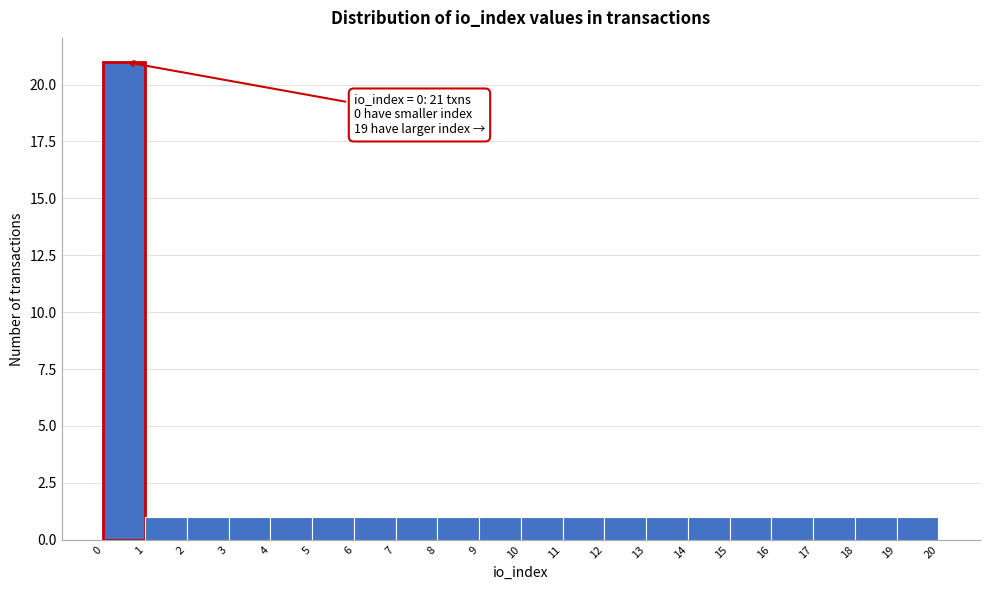

Over which range of the x-axis is the bar tallest?

0 to 1